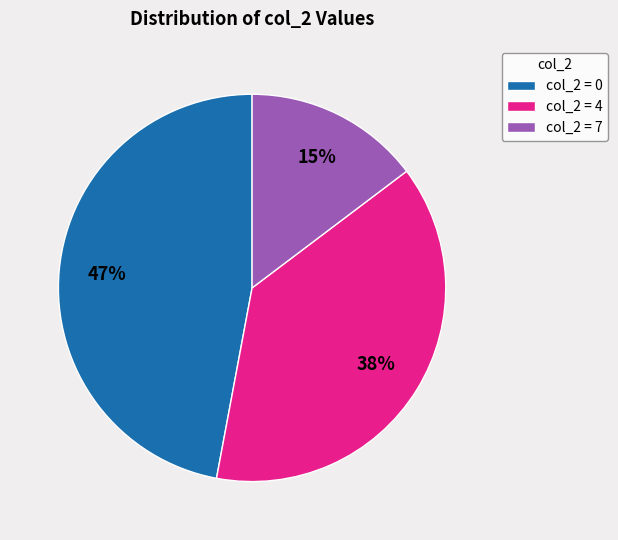

True or false: col_2 = 0 accounts for 47% of the total.

True